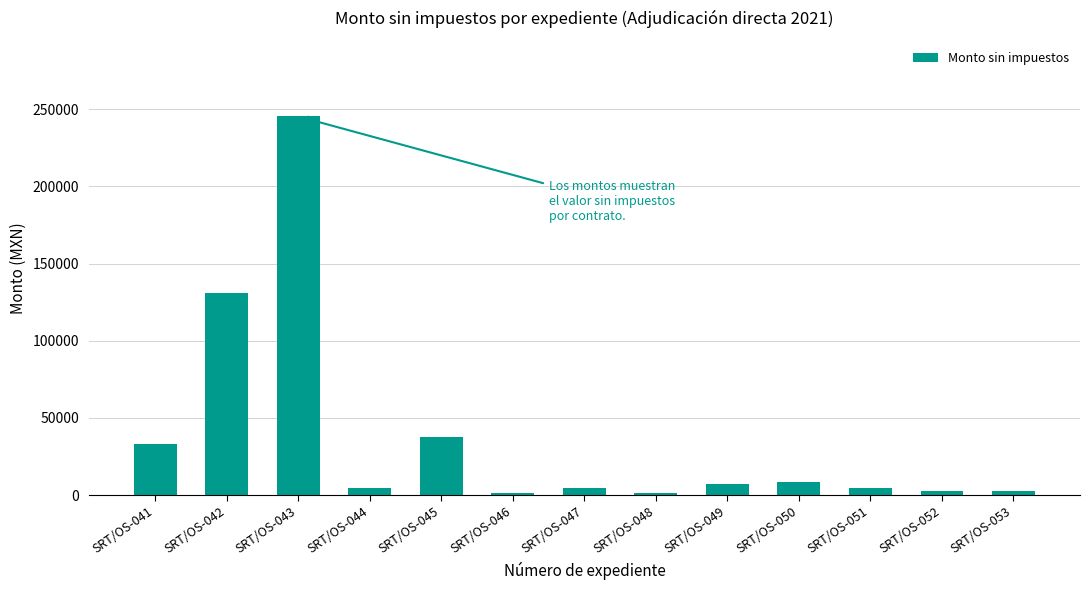

Are the bars horizontal?

No